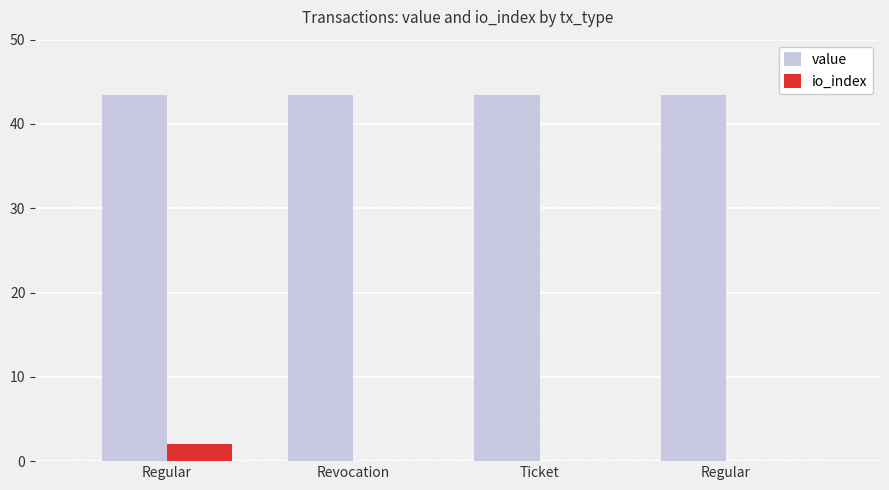

Is the value of io_index at Regular greater than the value of value at Revocation?

No